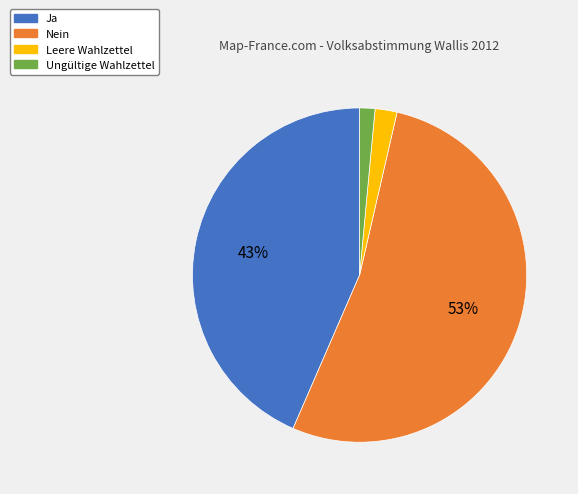

Does Nein account for over 50% of the chart?

Yes